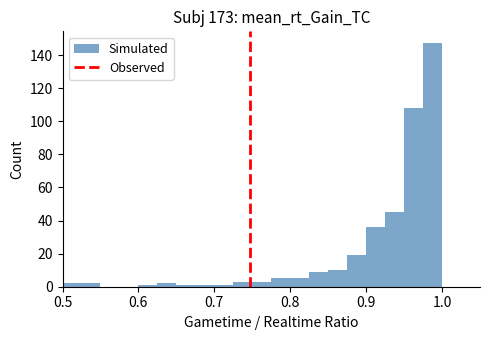

Read against the x-axis, roughly where is the centre of the tallest bar?

0.99